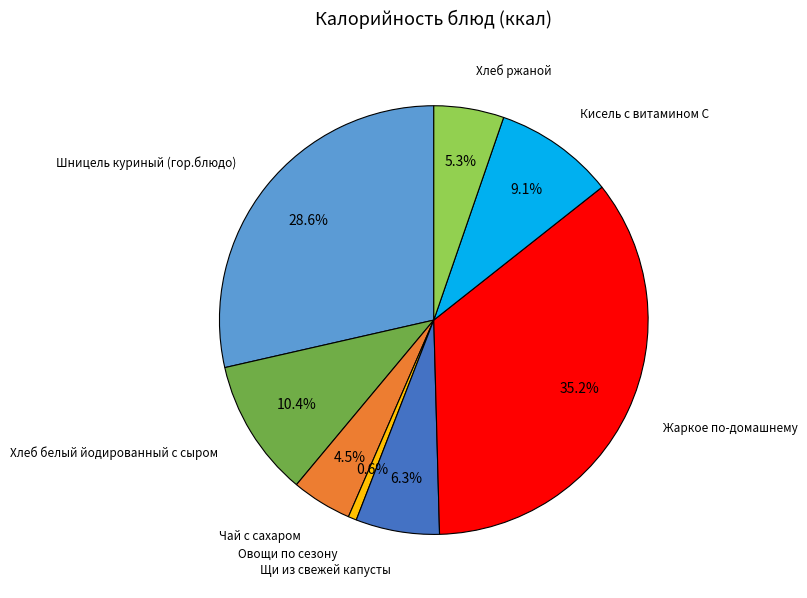

What is the largest slice in the pie chart?

Жаркое по-домашнему